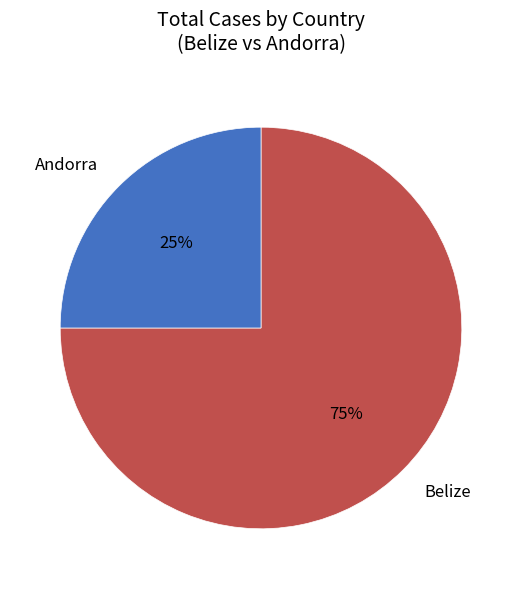

Rank the categories by value from highest to lowest.

Belize, Andorra